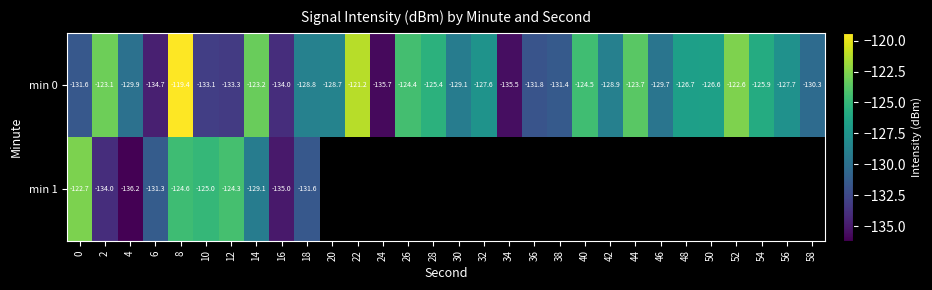

Is the value of min 0 at 48 greater than the value of min 1 at 2?

Yes